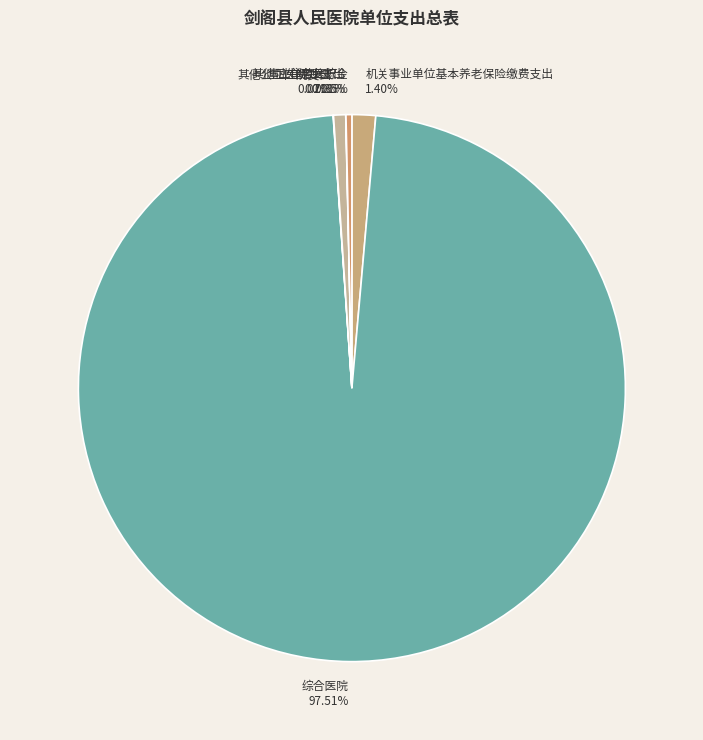

Do 综合医院 and 住房公积金 together represent more than half of the pie?

Yes